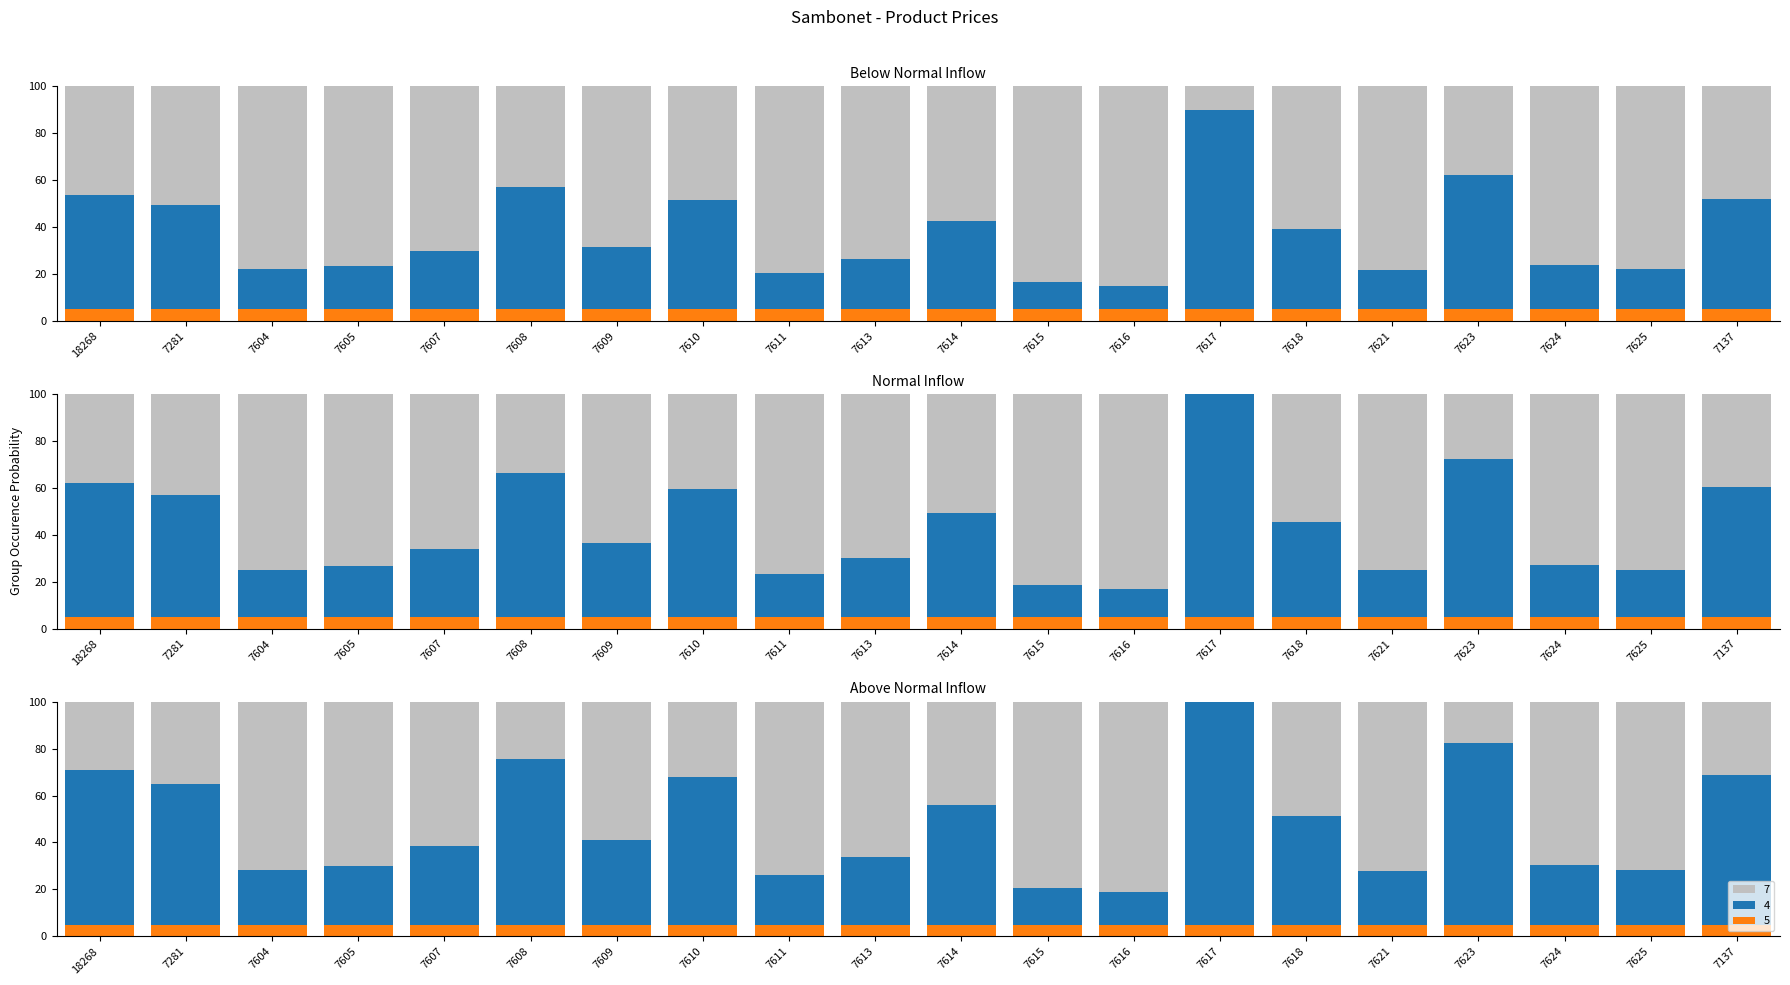

Reading right to left, extract all data points from this chart.

47.9	77.8	76.1	37.9	78.1	60.7	10.0	84.9	83.5	57.3	73.6	79.5	48.6	68.3	42.9	70.2	76.4	77.8	50.7	46.5